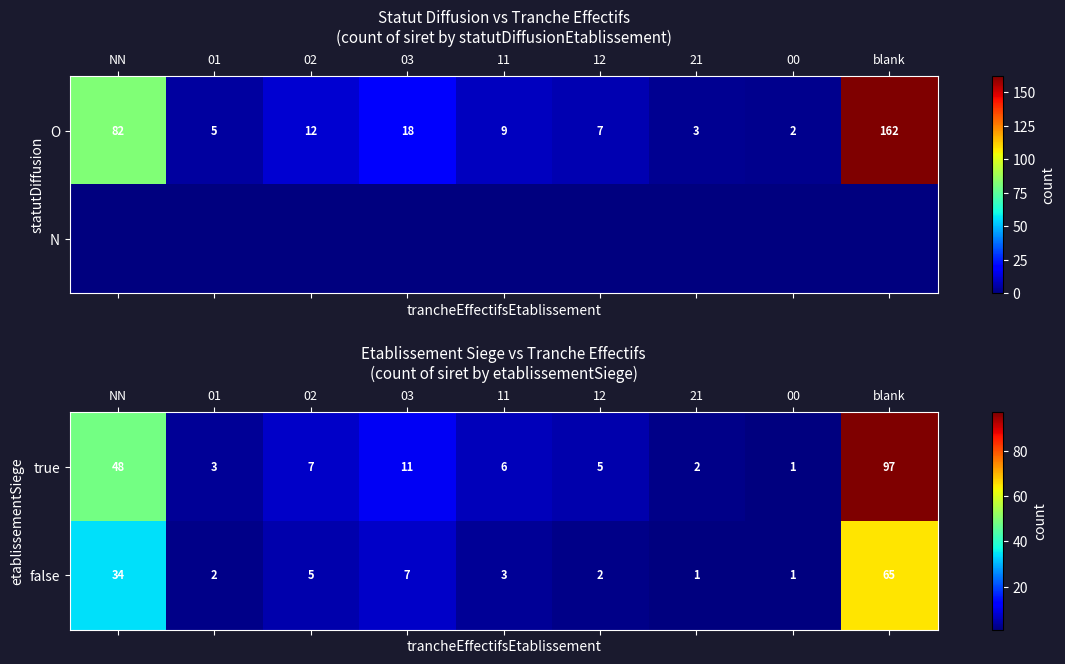

Reading left to right, what are all the values shown in this chart?

true: NN=48	01=3	02=7	03=11	11=6	12=5	21=2	00=1	blank=97
false: NN=34	01=2	02=5	03=7	11=3	12=2	21=1	00=1	blank=65